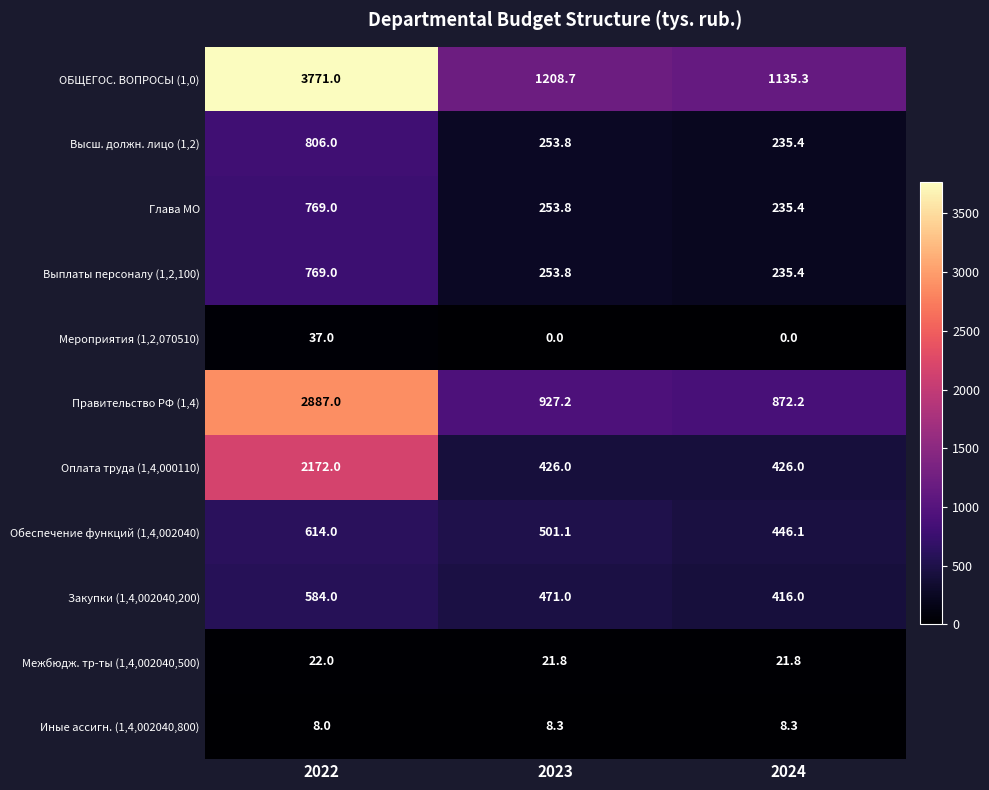

Between 2022 and 2024, which series saw the biggest shift?

ОБЩЕГОС. ВОПРОСЫ (1,0)